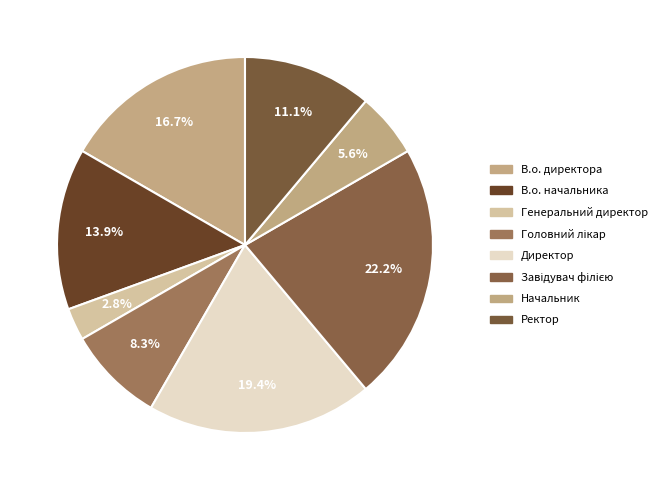

Count the number of slices in the pie.

8